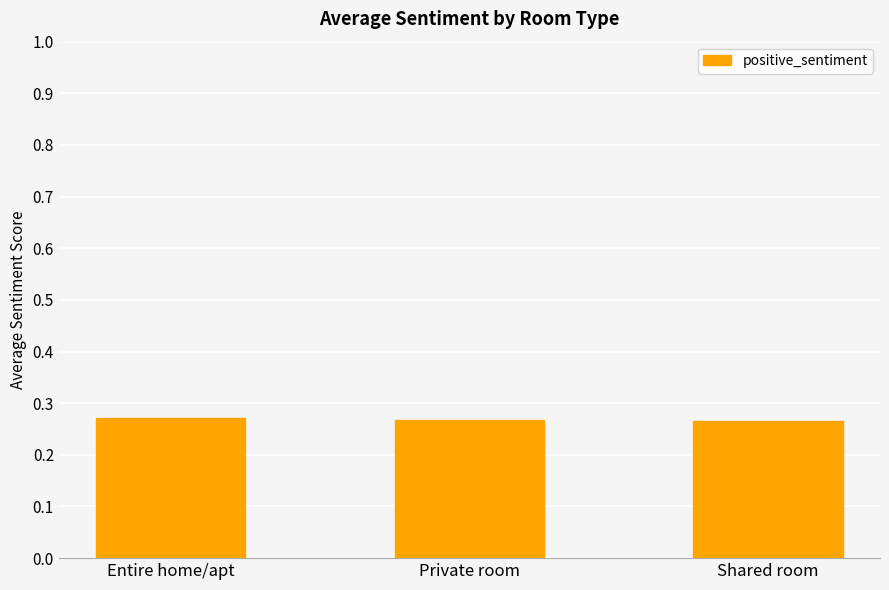

How many values are between 0 and 1?

3